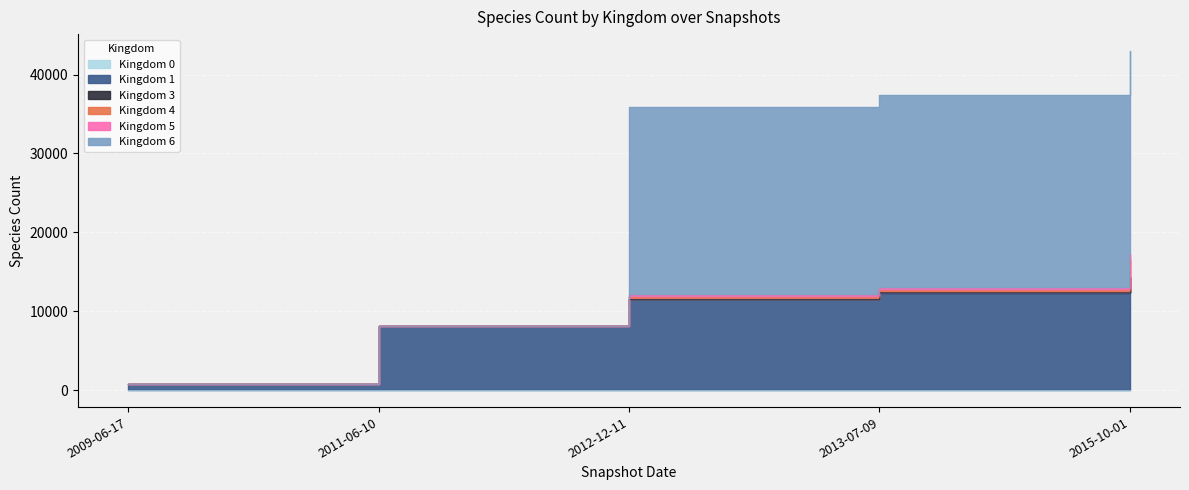

True or false: 1 has more than 0 interior local peaks.

False